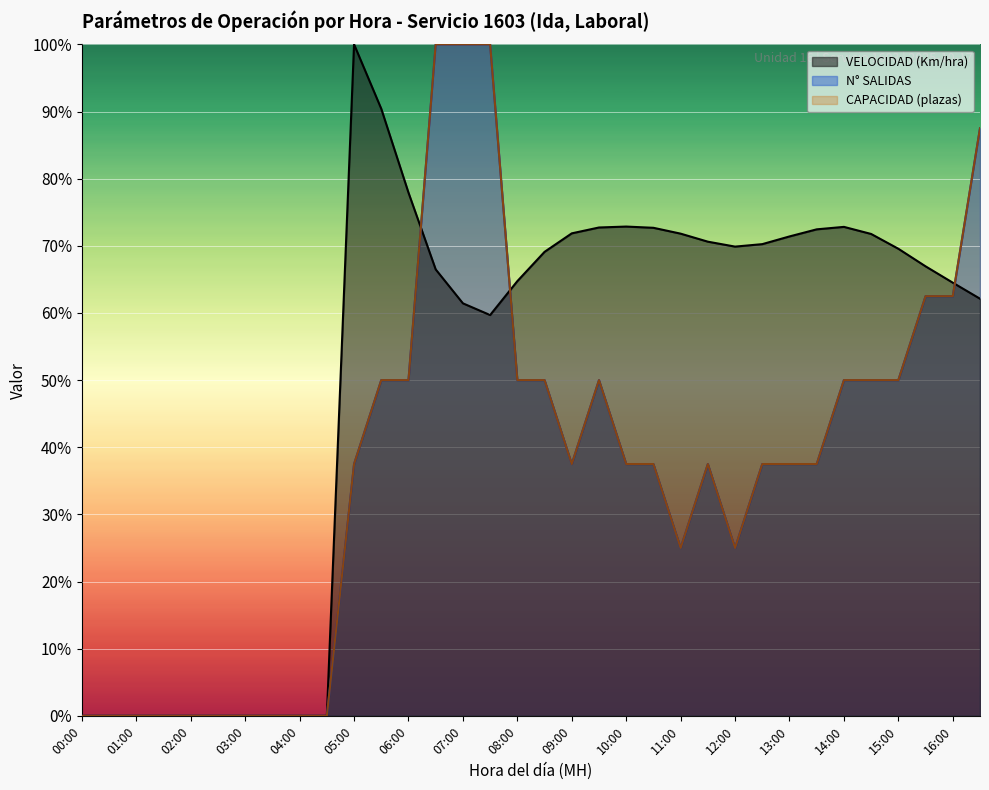

True or false: N° SALIDAS and VELOCIDAD (Km/hra) cross at least once.

True